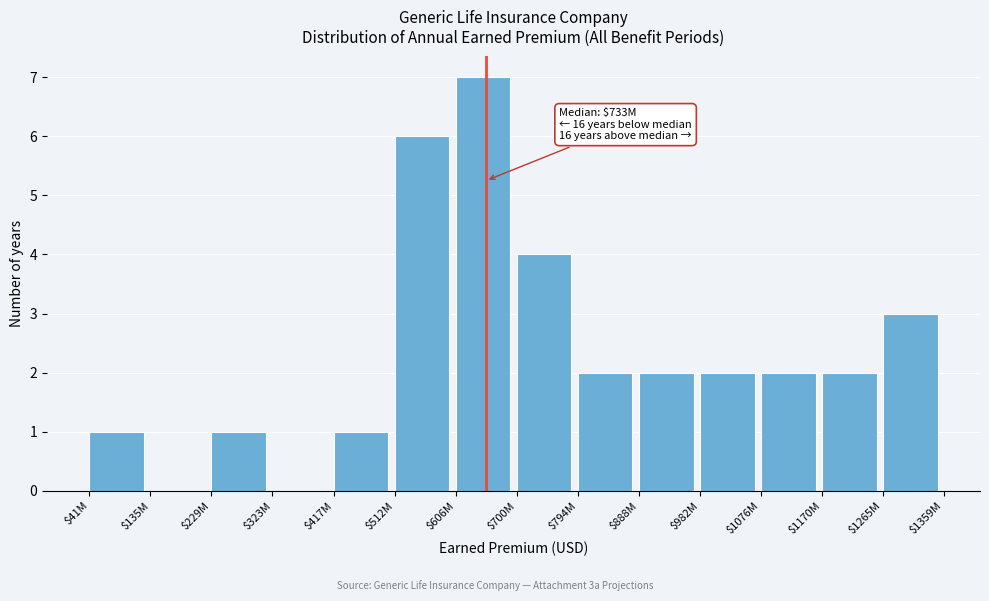

What is the sum of all values?

33